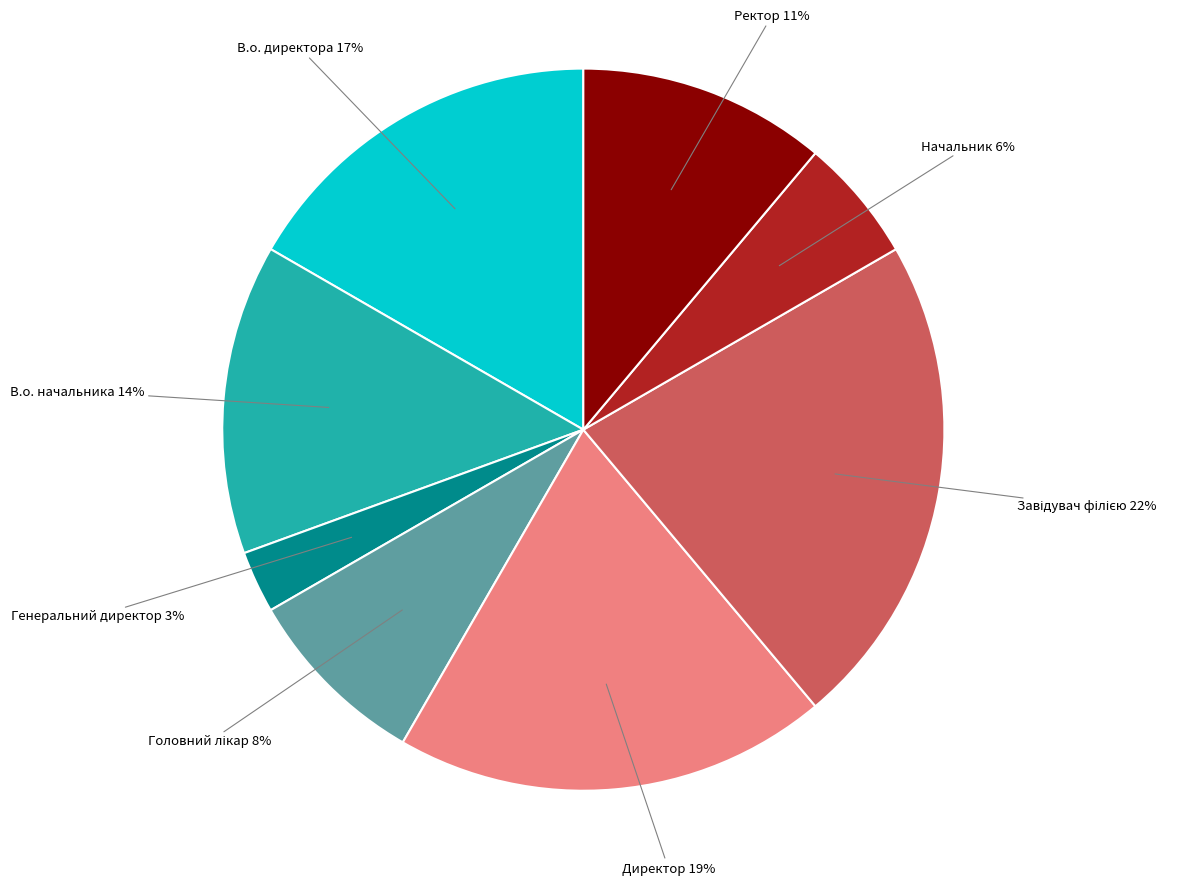

Which slice is the smallest?

Генеральний директор